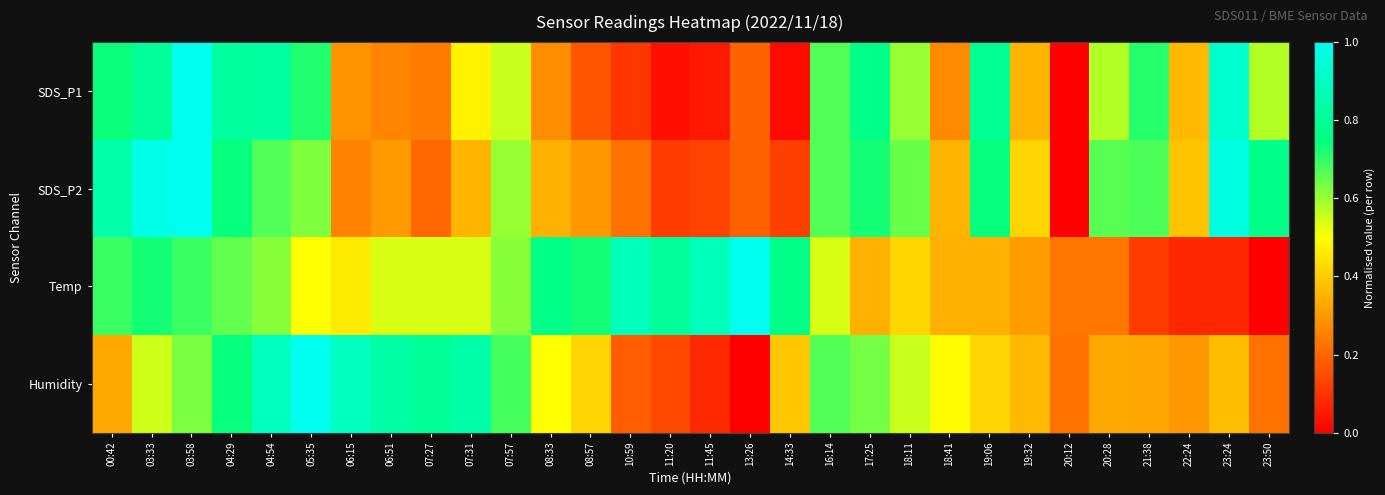

How many series are shown in this chart?

4